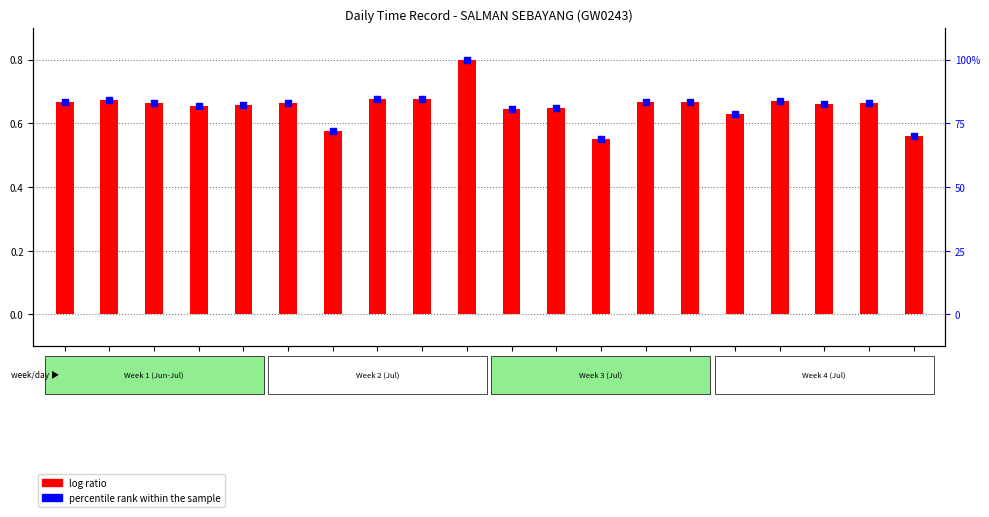

What are all the series names shown in the legend?

log ratio, percentile rank within the sample